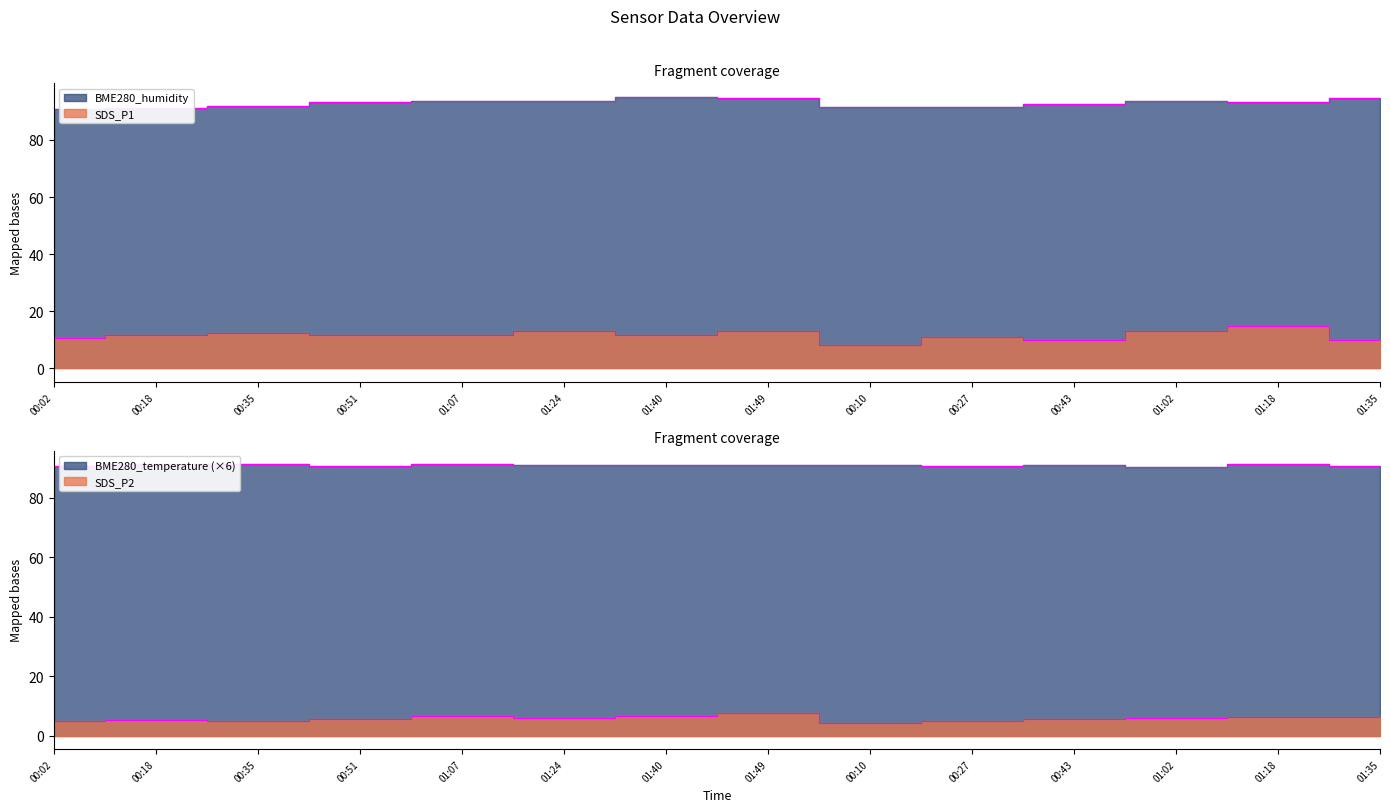

List the series in order of their peak value, lowest first.

SDS_P2, SDS_P1, BME280_temperature, BME280_humidity